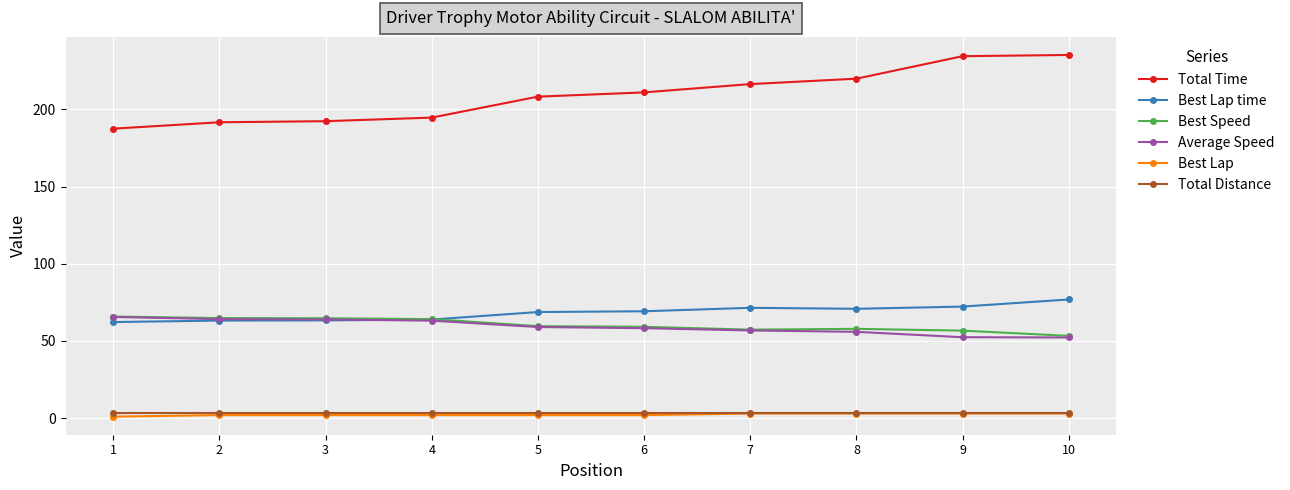

At which label does Total Time first exceed 210?

6